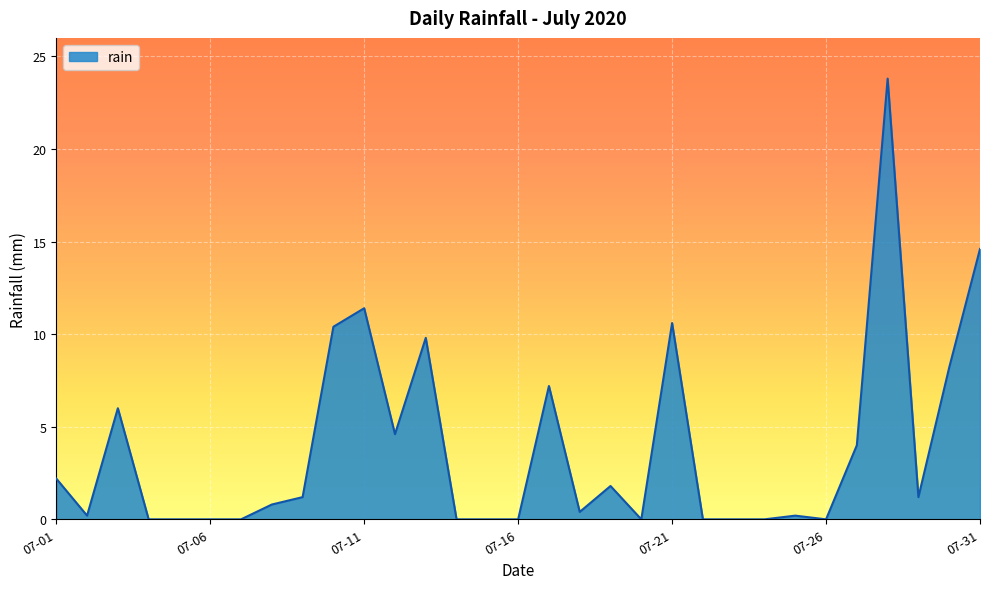

What is the greatest value displayed?

23.8